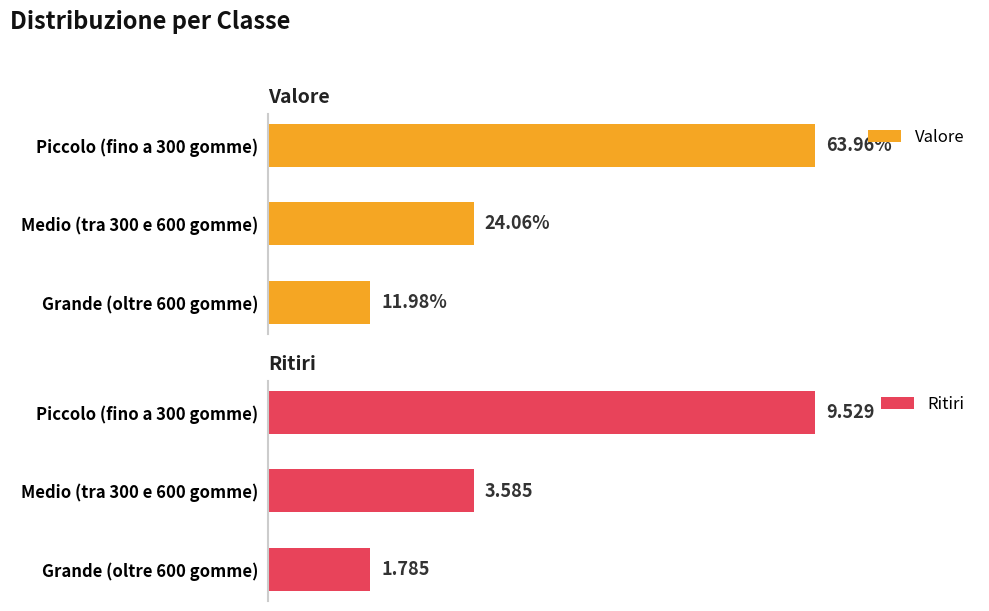

At how many categories does at least one series exceed 13?

2